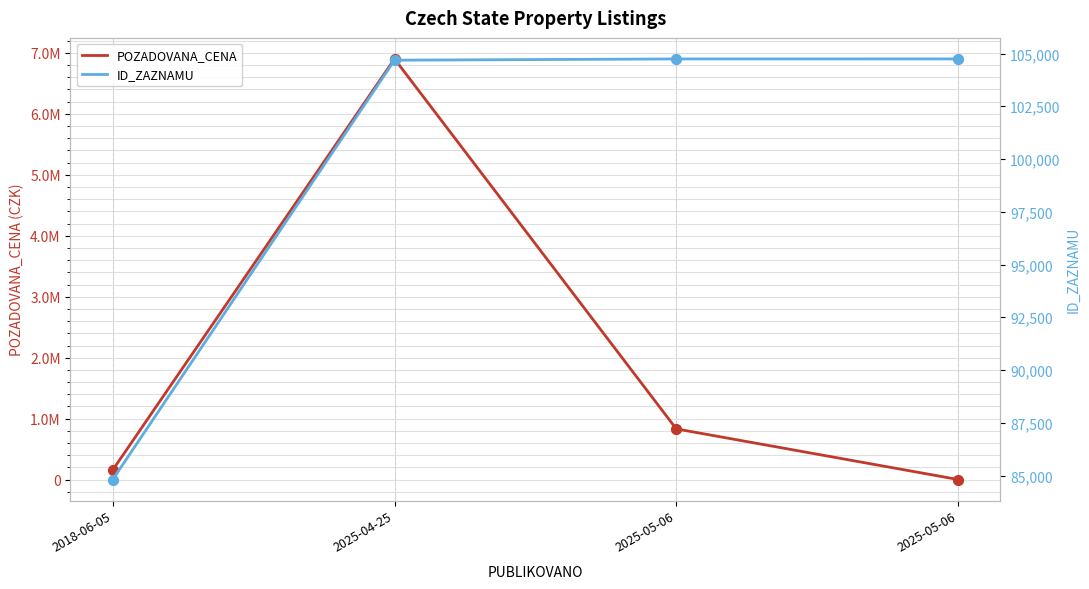

At how many categories does at least one series exceed 3996459?

1